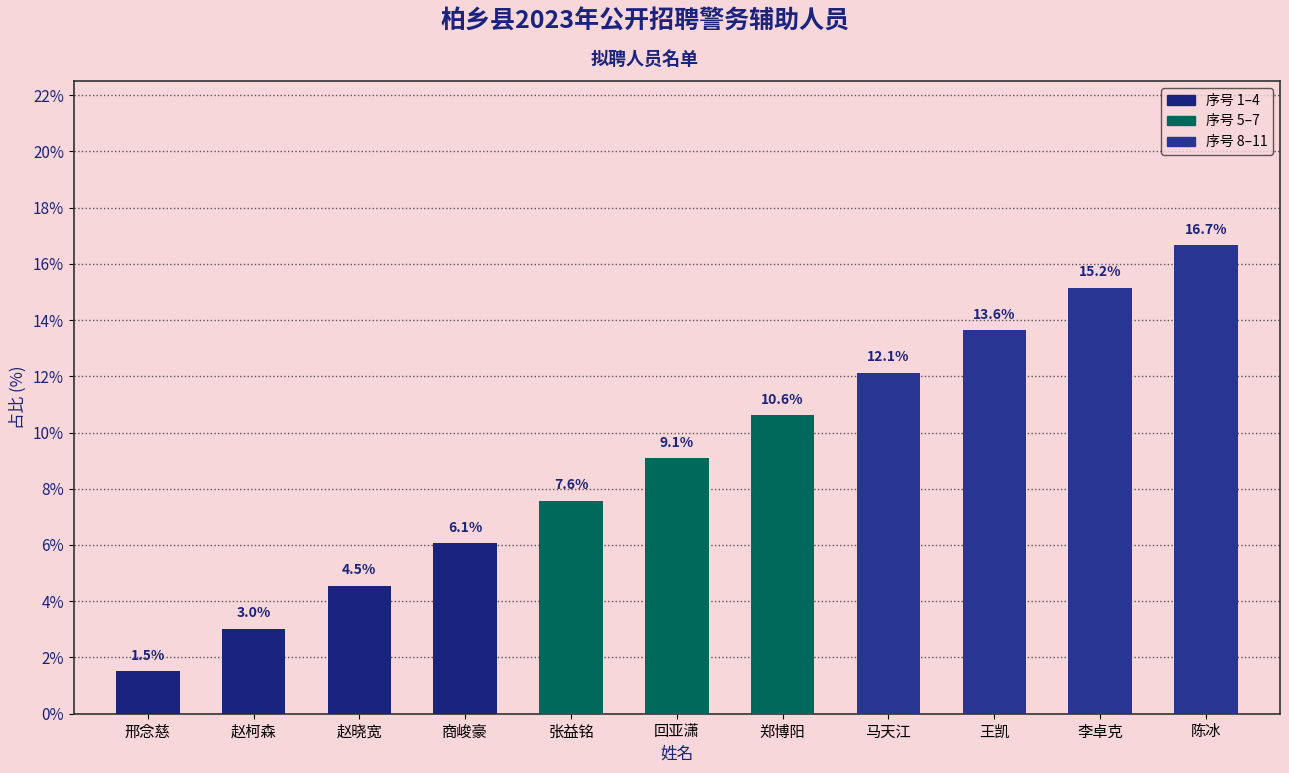

What is the minimum value shown in the chart?

1.5